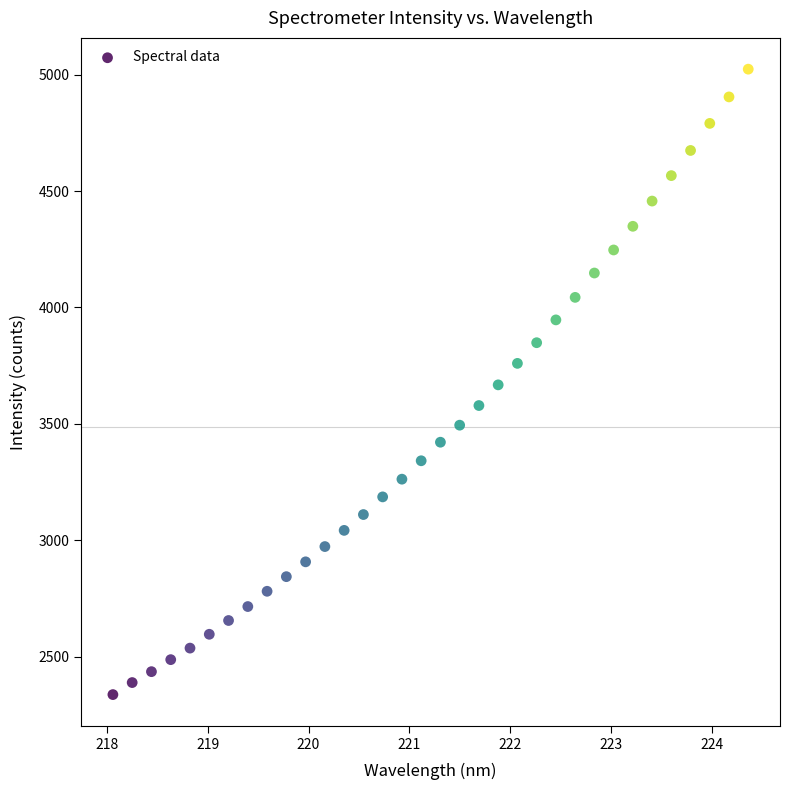

What is the range of X values (max minus min)?

6.3